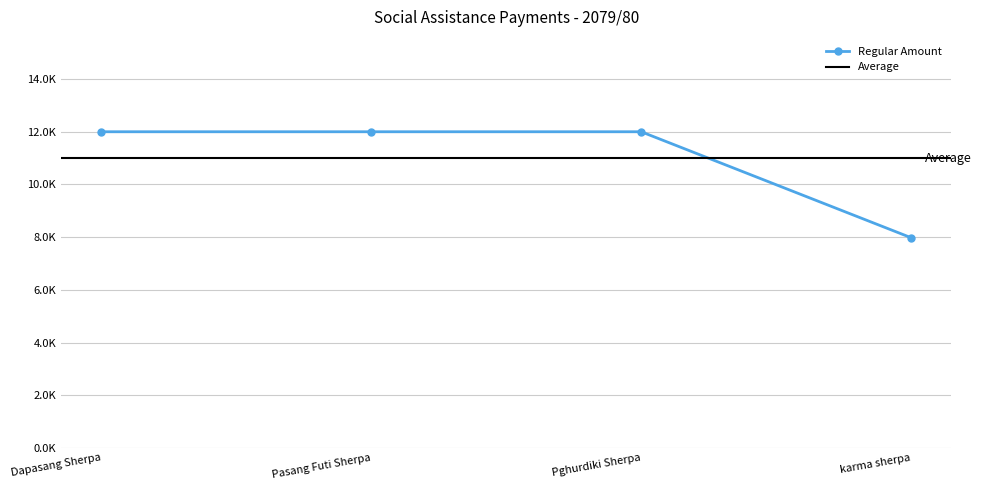

Where is the data nearest to the value 9990?

Dapasang Sherpa